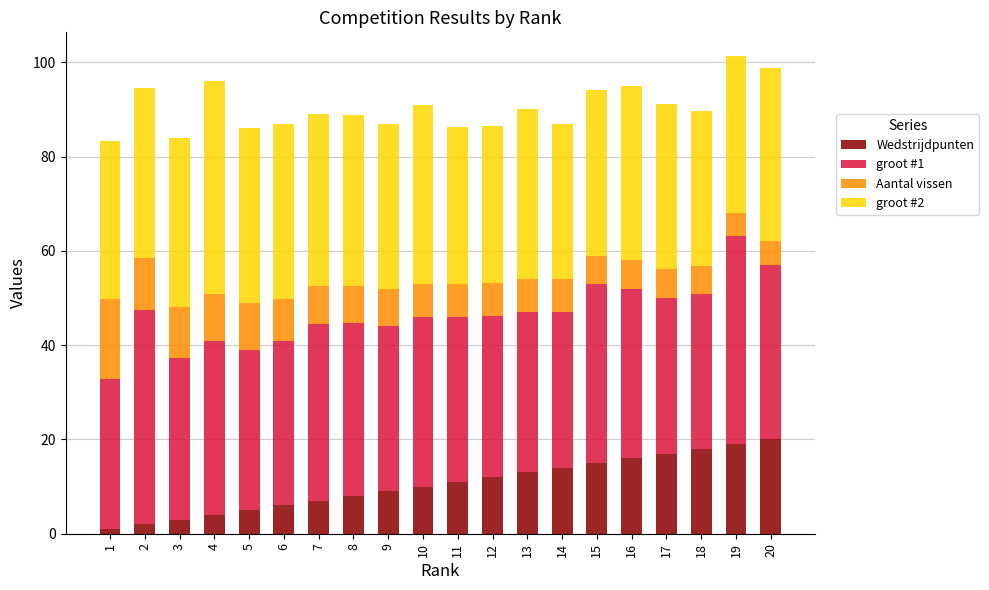

The Wedstrijdpunten series shows 19.4 at 13. True or false?

False